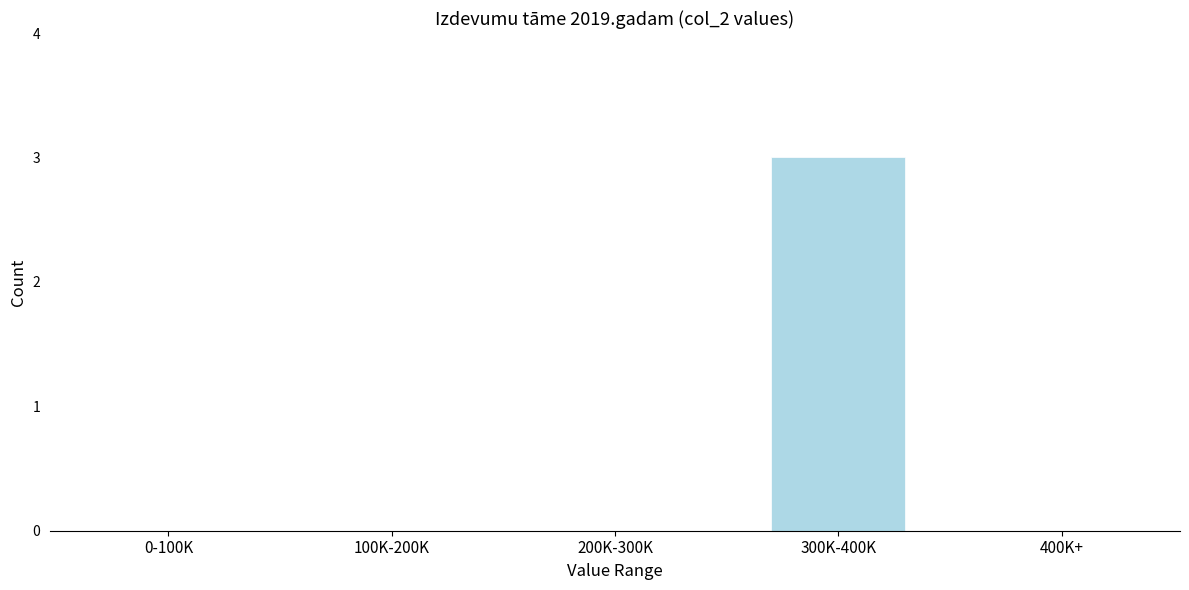

Reading left to right, transcribe all the data shown in this chart.

0-100K=0	100K-200K=0	200K-300K=0	300K-400K=3	400K+=0